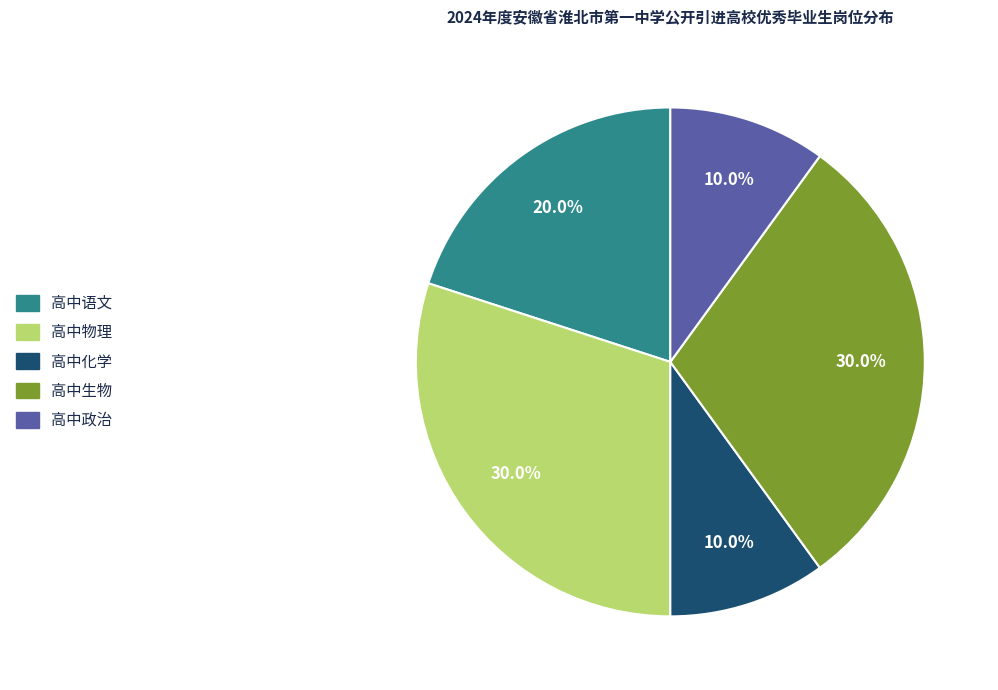

Is 高中化学 the majority of the pie?

No